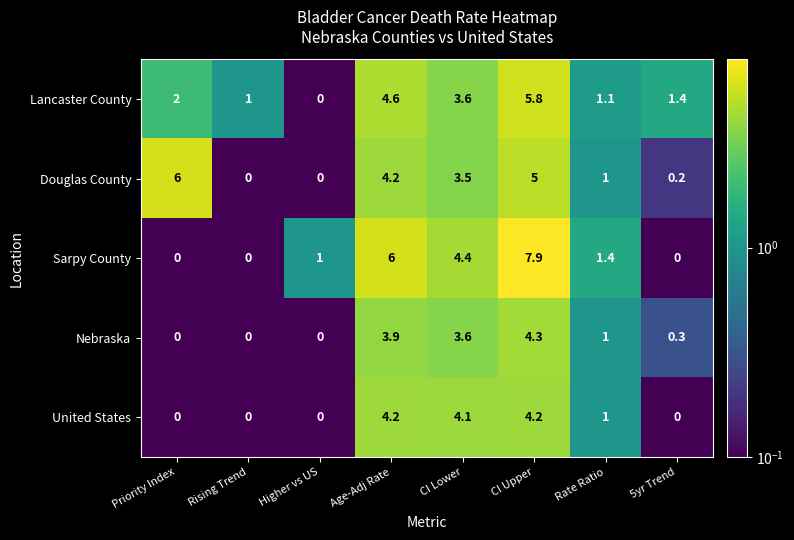

Where does the Douglas County series first go above 3?

Priority Index